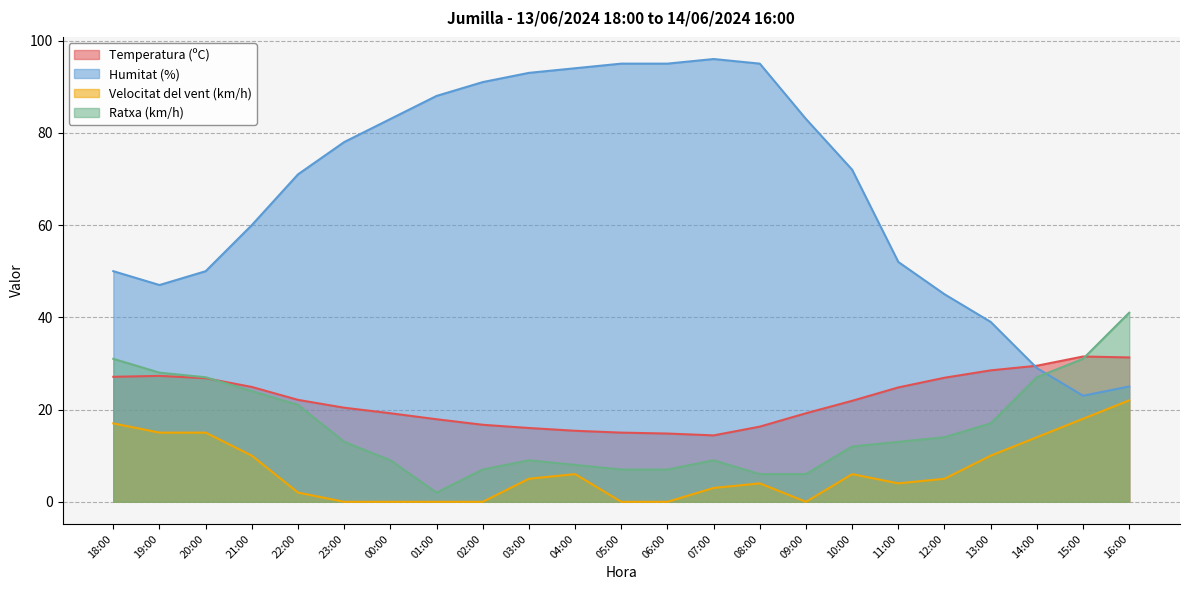

Reading left to right, what are all the values shown in this chart?

Temperatura (ºC): 18:00=27.1	19:00=27.3	20:00=26.8	21:00=24.9	22:00=22.1	23:00=20.4	00:00=19.2	01:00=17.9	02:00=16.7	03:00=16.0	04:00=15.4	05:00=15.0	06:00=14.8	07:00=14.4	08:00=16.3	09:00=19.2	10:00=21.9	11:00=24.8	12:00=26.9	13:00=28.5	14:00=29.5	15:00=31.5	16:00=31.3
Humitat (%): 18:00=50.0	19:00=47.0	20:00=50.0	21:00=60.0	22:00=71.0	23:00=78.0	00:00=83.0	01:00=88.0	02:00=91.0	03:00=93.0	04:00=94.0	05:00=95.0	06:00=95.0	07:00=96.0	08:00=95.0	09:00=83.0	10:00=72.0	11:00=52.0	12:00=45.0	13:00=39.0	14:00=29.0	15:00=23.0	16:00=25.0
Velocitat del vent (km/h): 18:00=17.0	19:00=15.0	20:00=15.0	21:00=10.0	22:00=2.0	23:00=0.0	00:00=0.0	01:00=0.0	02:00=0.0	03:00=5.0	04:00=6.0	05:00=0.0	06:00=0.0	07:00=3.0	08:00=4.0	09:00=0.0	10:00=6.0	11:00=4.0	12:00=5.0	13:00=10.0	14:00=14.0	15:00=18.0	16:00=22.0
Ratxa (km/h): 18:00=31.0	19:00=28.0	20:00=27.0	21:00=24.0	22:00=21.0	23:00=13.0	00:00=9.0	01:00=2.0	02:00=7.0	03:00=9.0	04:00=8.0	05:00=7.0	06:00=7.0	07:00=9.0	08:00=6.0	09:00=6.0	10:00=12.0	11:00=13.0	12:00=14.0	13:00=17.0	14:00=27.0	15:00=31.0	16:00=41.0